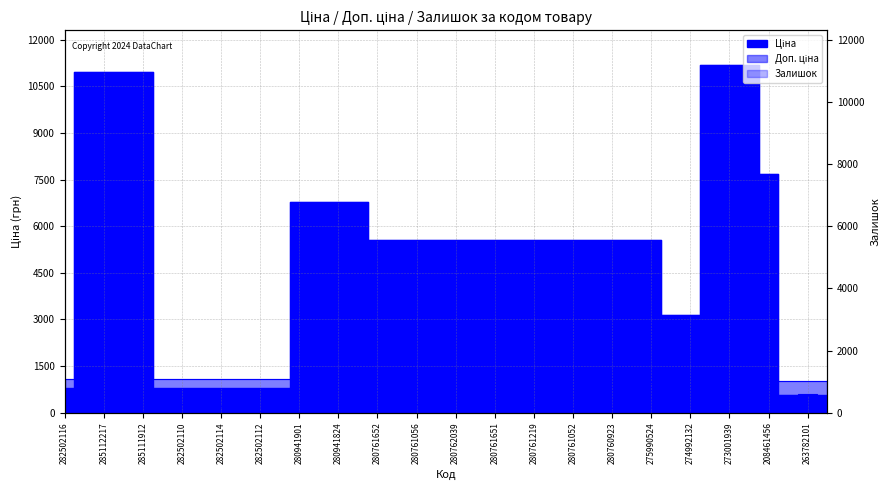

Between 208461456 and 275990524, which is larger?

208461456